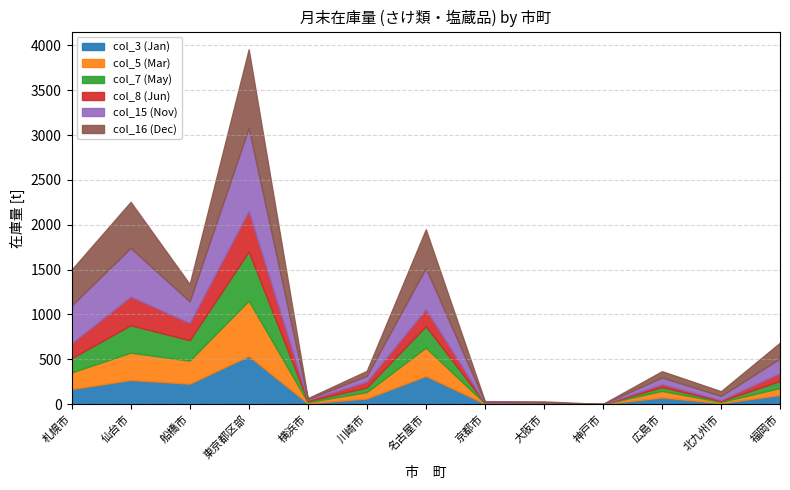

At how many categories does at least one series exceed 914?

1